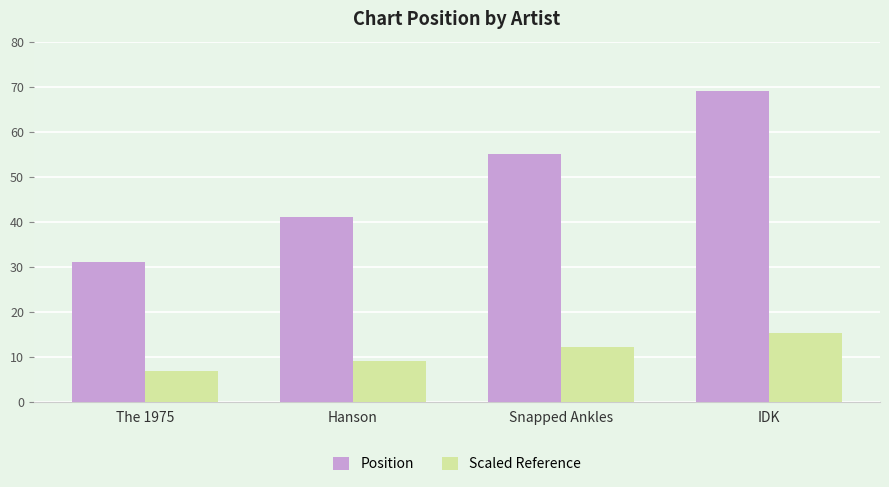

What is the minimum value for Scaled Reference?

6.8